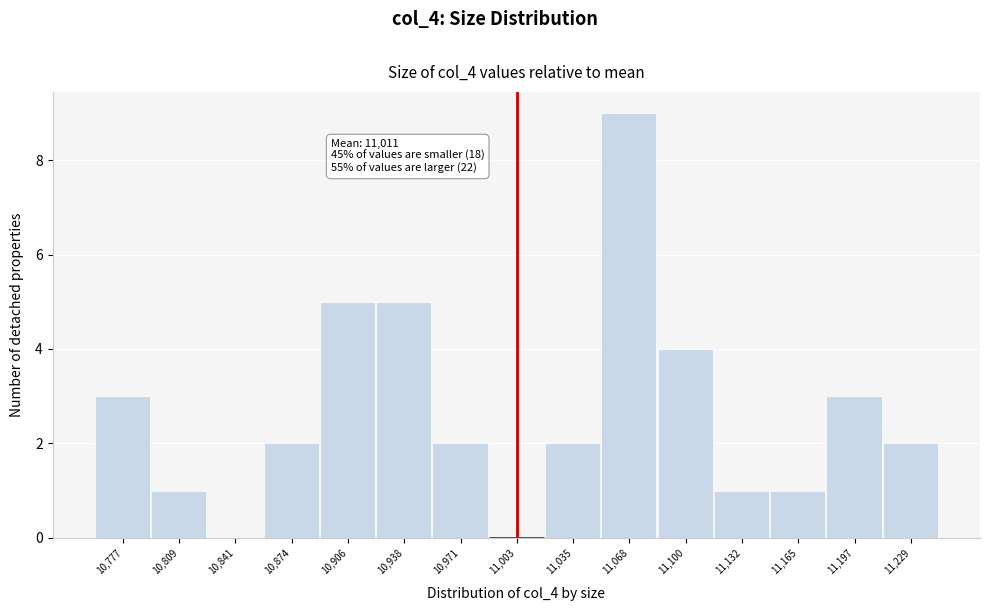

Which range on the x-axis has the tallest bar?

11050 to 11085